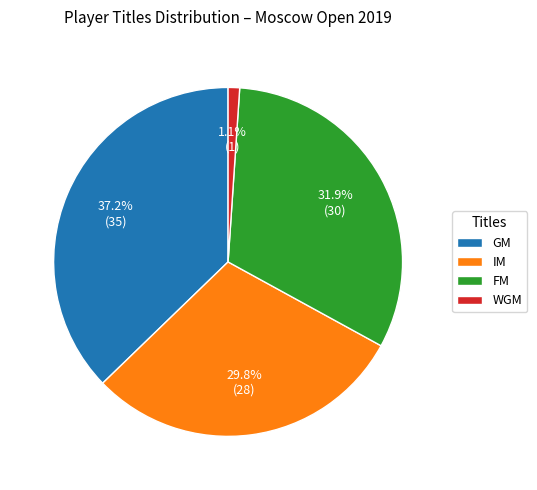

To the nearest percent, what is the difference between the largest and smallest slice percentages?

36%